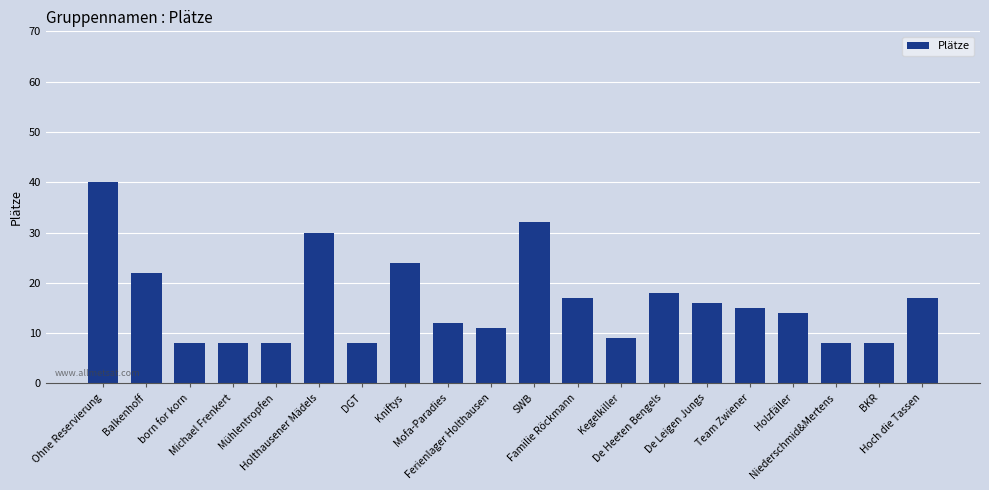

How many bars are there in total?

20